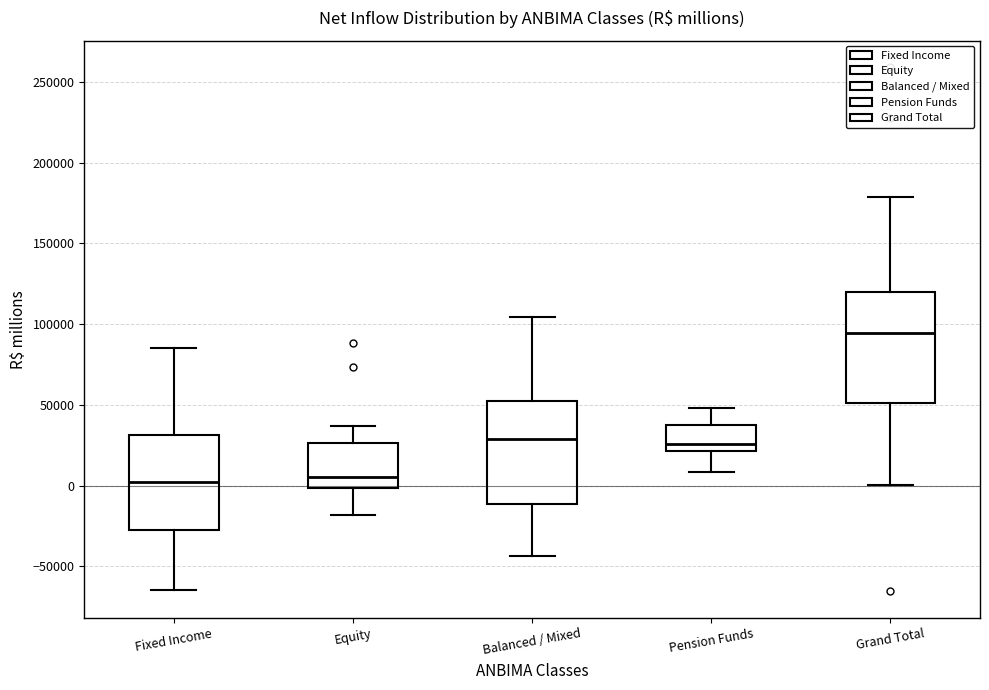

Reading left to right, transcribe this box plot: for each box, give where its median line is, the range the box spans, and where its two whiskers end, as read against the y-axis. The values are not printed on the chart, so give them approximately, as read against the axis.

Fixed Income: median 0, box -25000 to 30000, whiskers -65000 to 85000
Equity: median 5000, box 0 to 25000, whiskers -20000 to 35000
Balanced / Mixed: median 30000, box -10000 to 50000, whiskers -45000 to 105000
Pension Funds: median 25000, box 20000 to 40000, whiskers 10000 to 50000
Grand Total: median 95000, box 50000 to 120000, whiskers 0 to 180000